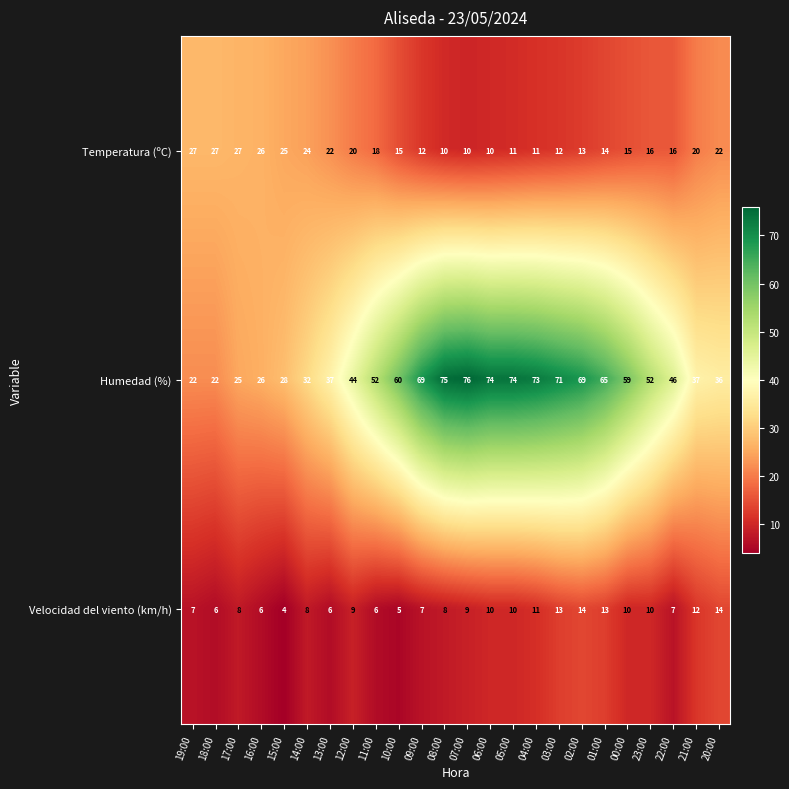

Between 06:00 and 21:00, which series saw the biggest shift?

Humedad (%)